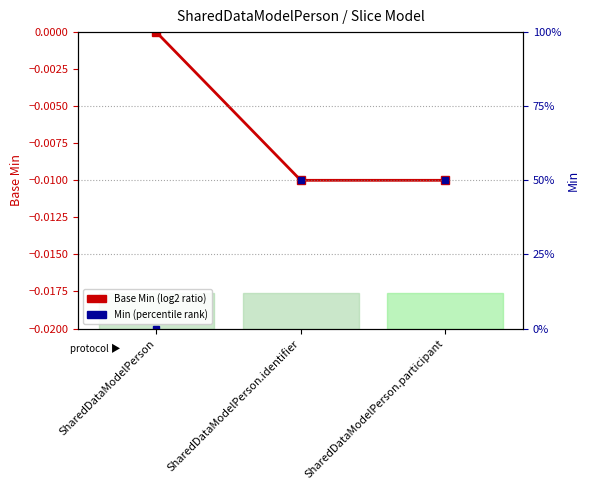

What value does the Min (percentile rank) series have at SharedDataModelPerson.participant?

50.0